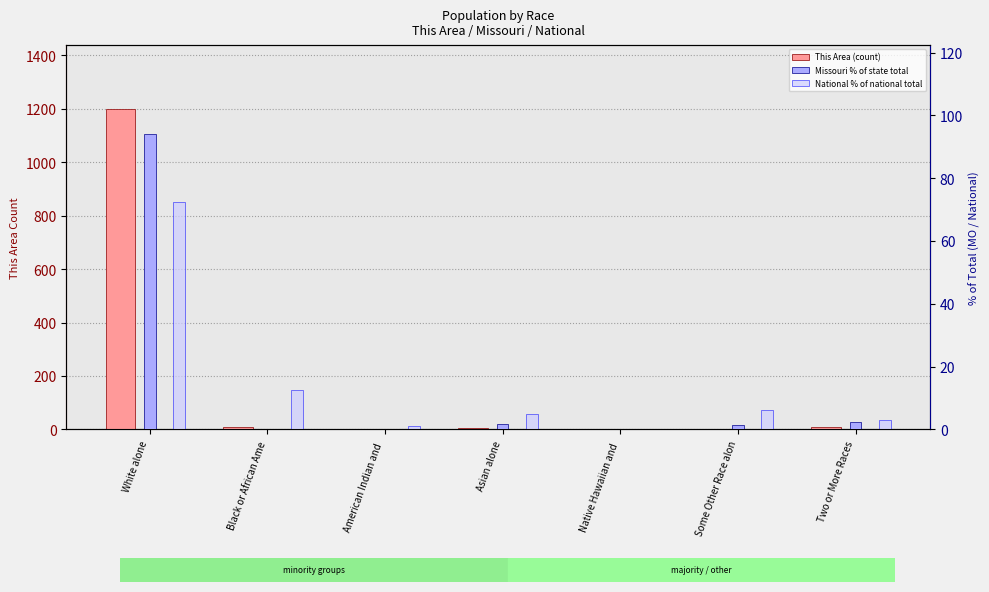

How many bars are there in each group?

3